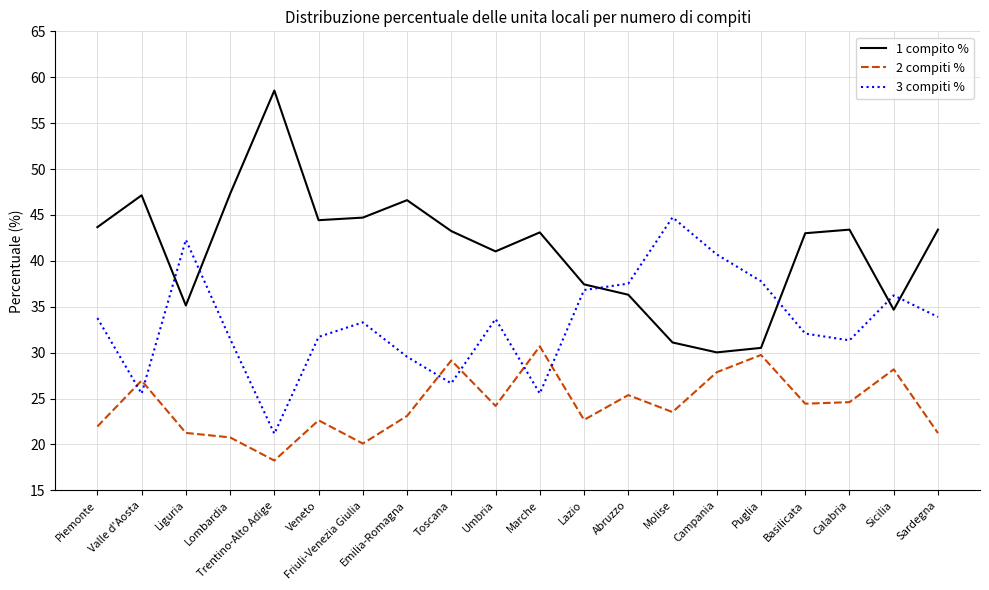

What position from the left is Puglia?

16